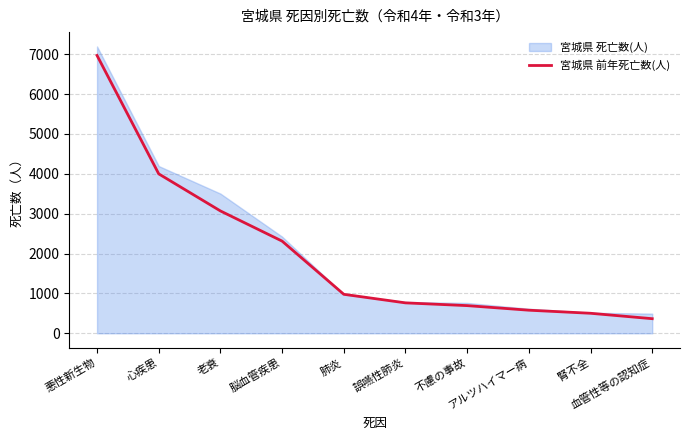

Which has a higher value, 誤嚥性肺炎 or 血管性等の認知症?

誤嚥性肺炎